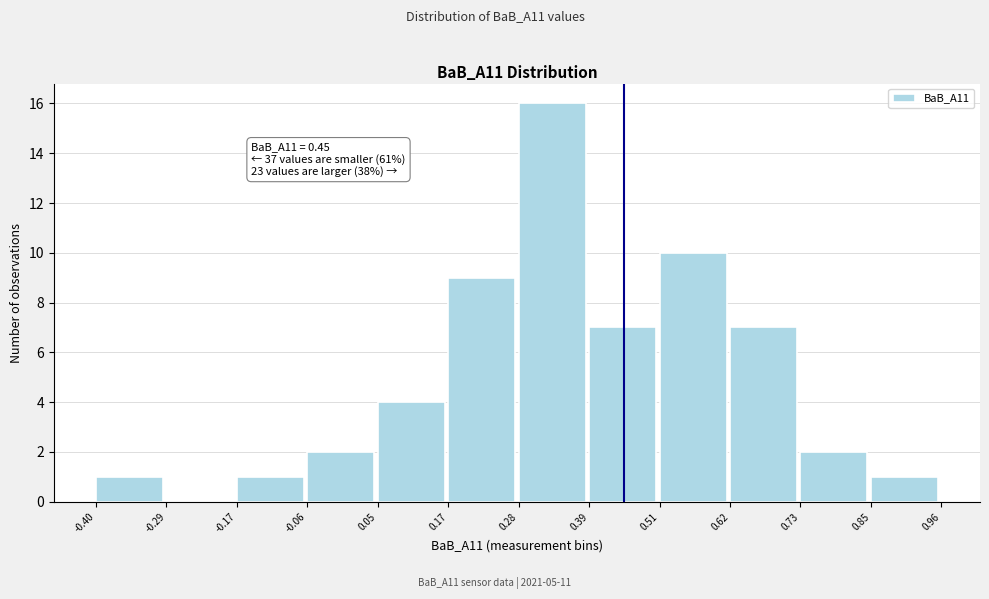

Which range on the x-axis has the tallest bar?

0.28 to 0.39